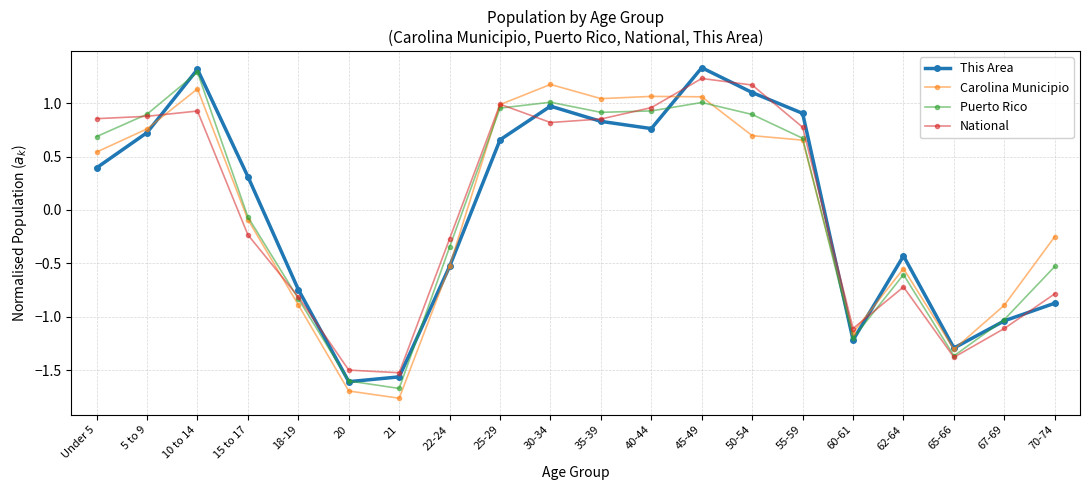

True or false: Carolina Municipio and This Area intersect in this chart.

True